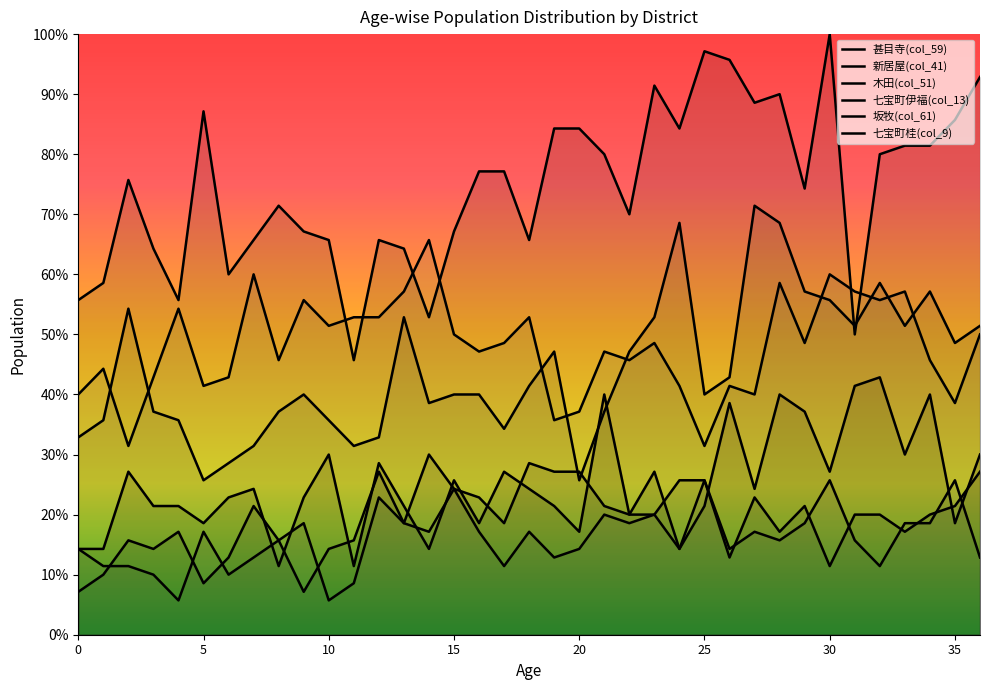

Which has a higher value, 11 or 25?

25